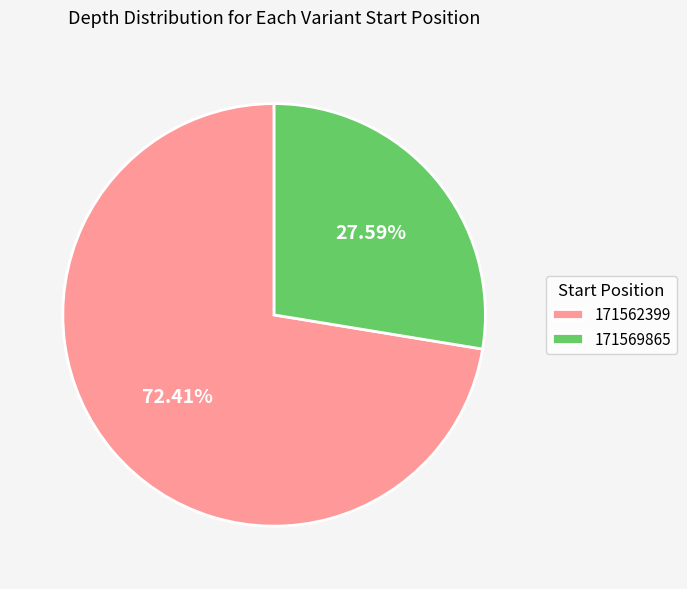

Rank the categories by value from highest to lowest.

171562399, 171569865